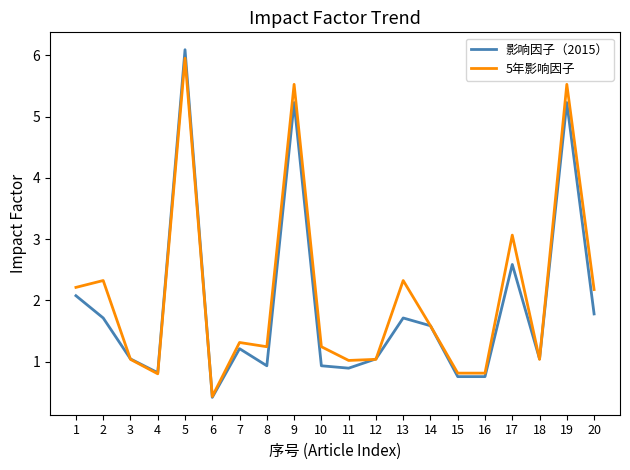

Is it true that 影响因子（2015） equals 1.2 at 7?

True